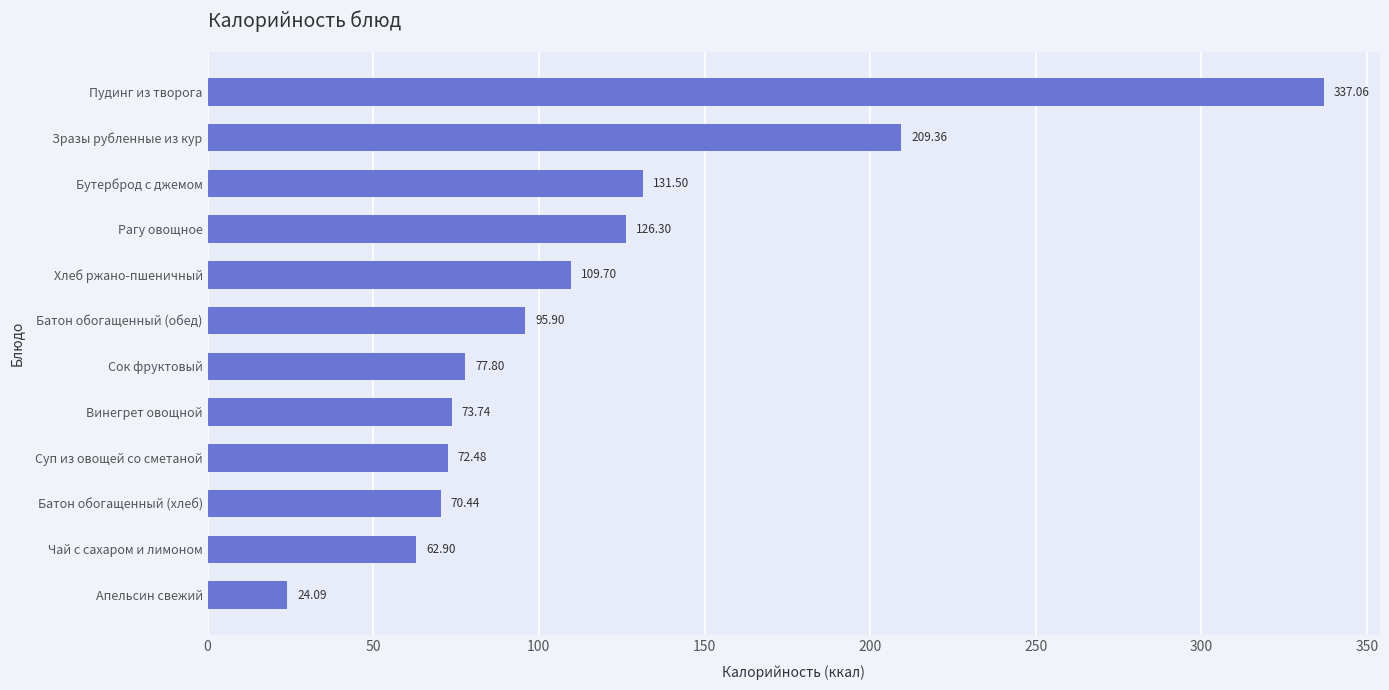

List the labels in order of value, smallest first.

Апельсин свежий, Чай с сахаром и лимоном, Батон обогащенный (хлеб), Суп из овощей со сметаной, Винегрет овощной, Сок фруктовый, Батон обогащенный (обед), Хлеб ржано-пшеничный, Рагу овощное, Бутерброд с джемом, Зразы рубленные из кур, Пудинг из творога